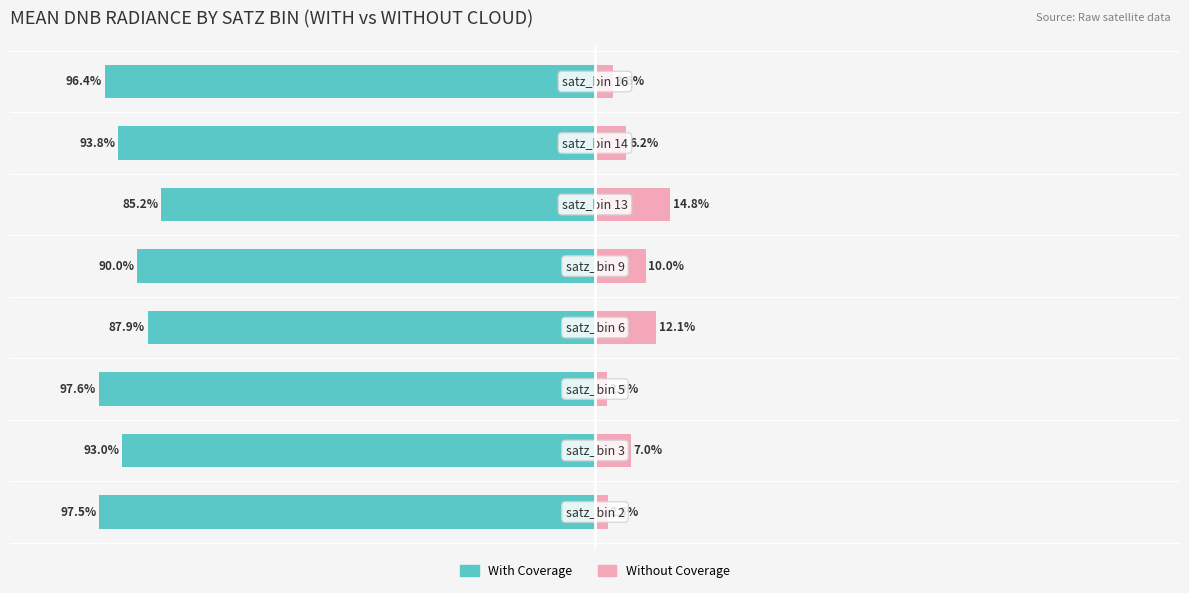

Count the number of data series in this chart.

2